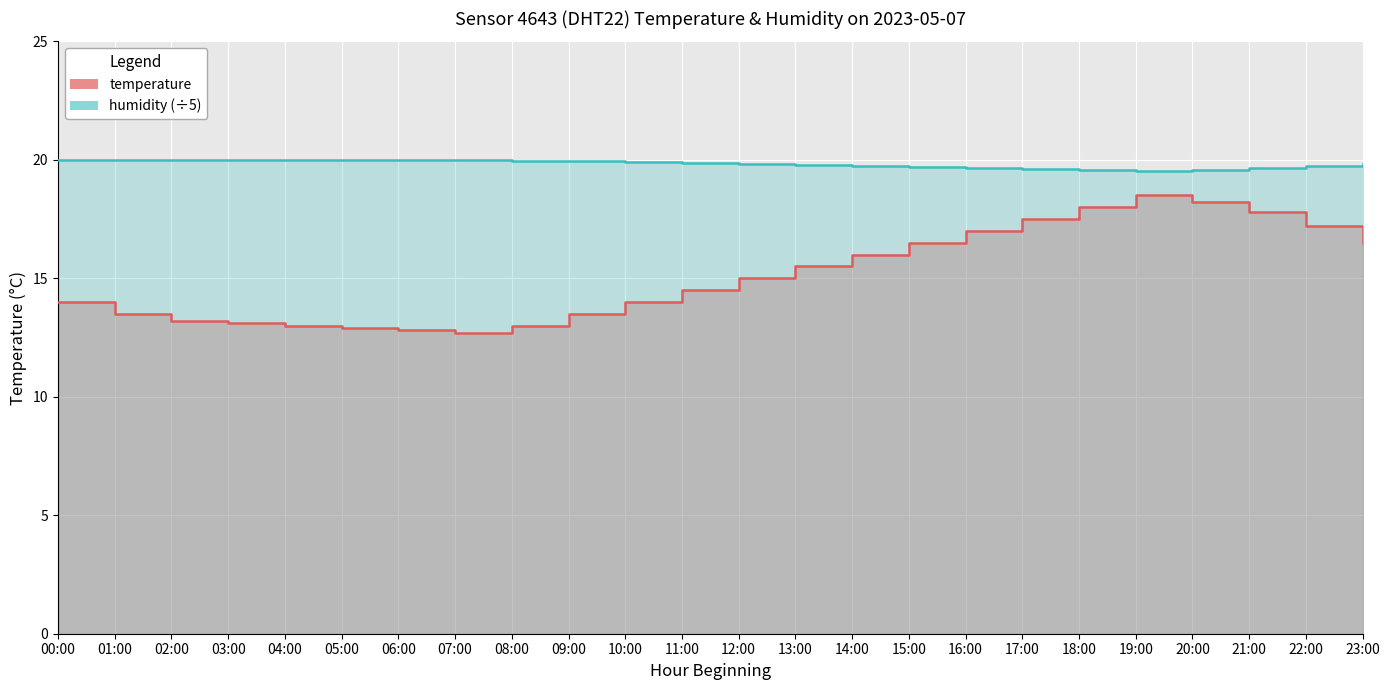

Which has a higher value, 05:00 or 22:00?

22:00